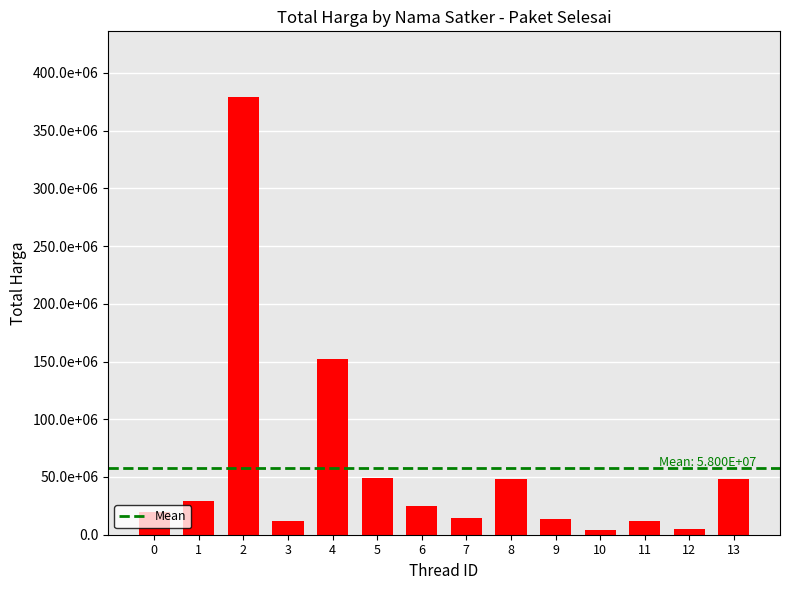

Rank the categories by value from lowest to highest.

10, 12, 11, 3, 9, 7, 0, 6, 1, 8, 13, 5, 4, 2